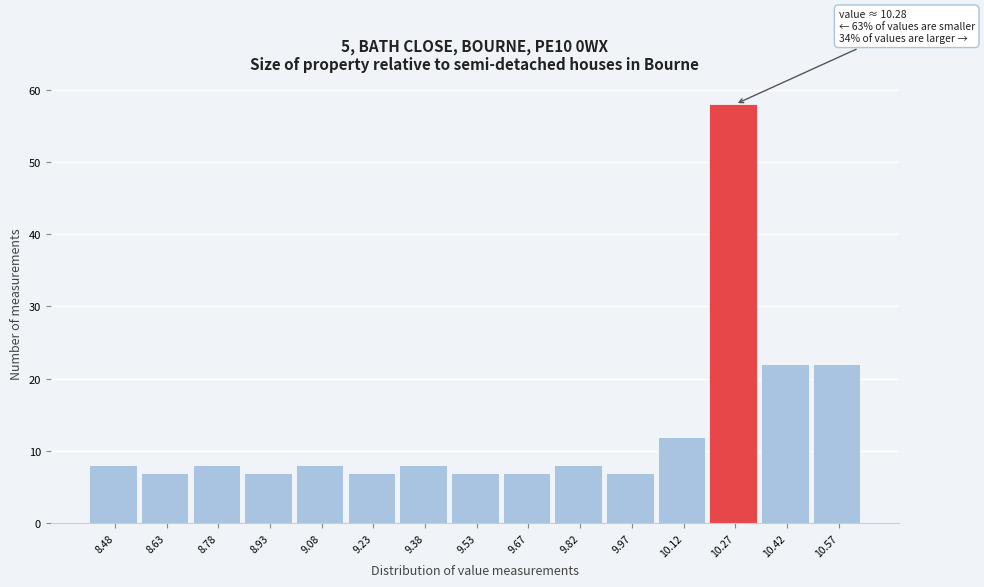

Which range on the x-axis has the tallest bar?

10.20 to 10.34